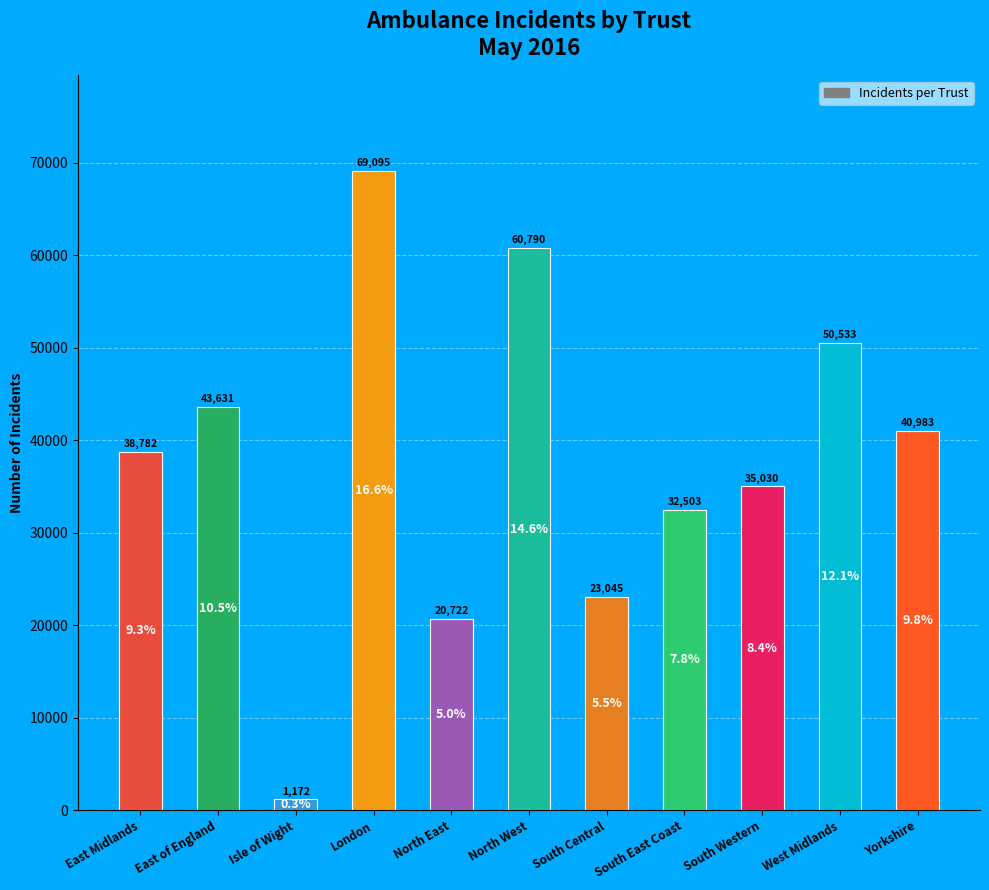

How many data points does each series have?

11